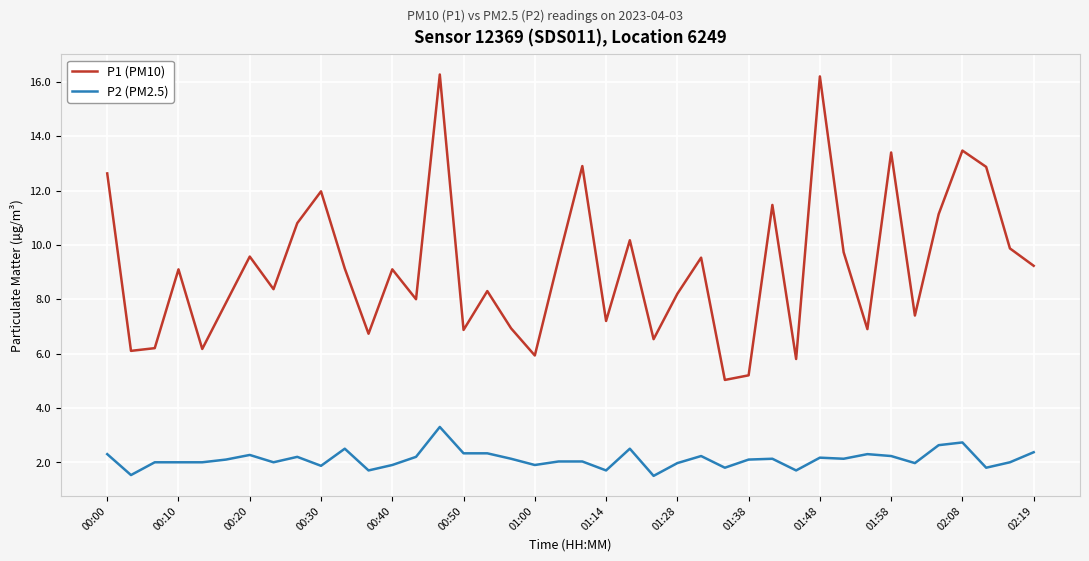

What is the difference between the maximum and minimum values in the P2 (PM2.5) series?

1.8